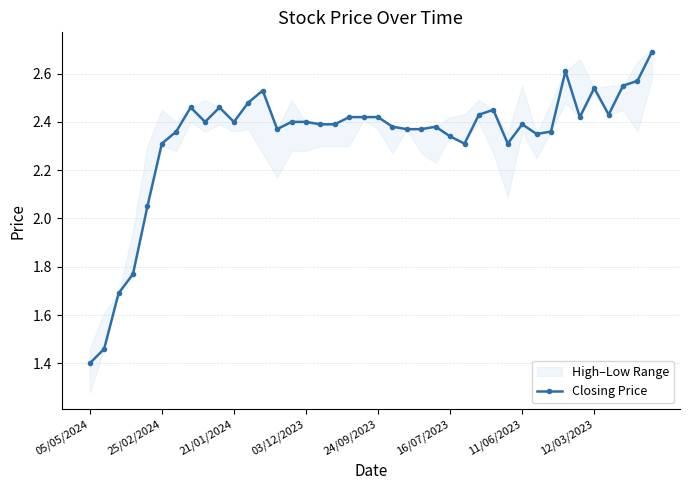

True or false: Closing Price has more than 0 points higher than both neighbors.

True